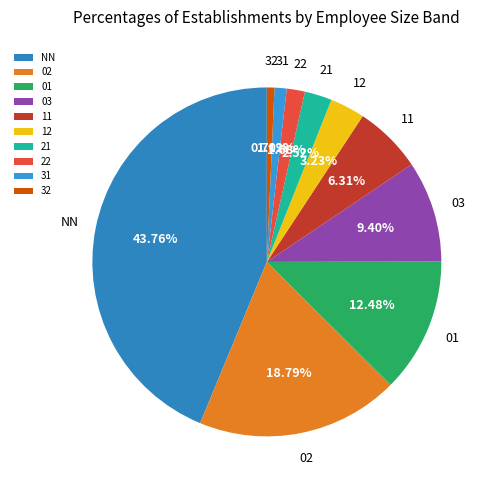

To the nearest percent, what is the average slice percentage?

10%